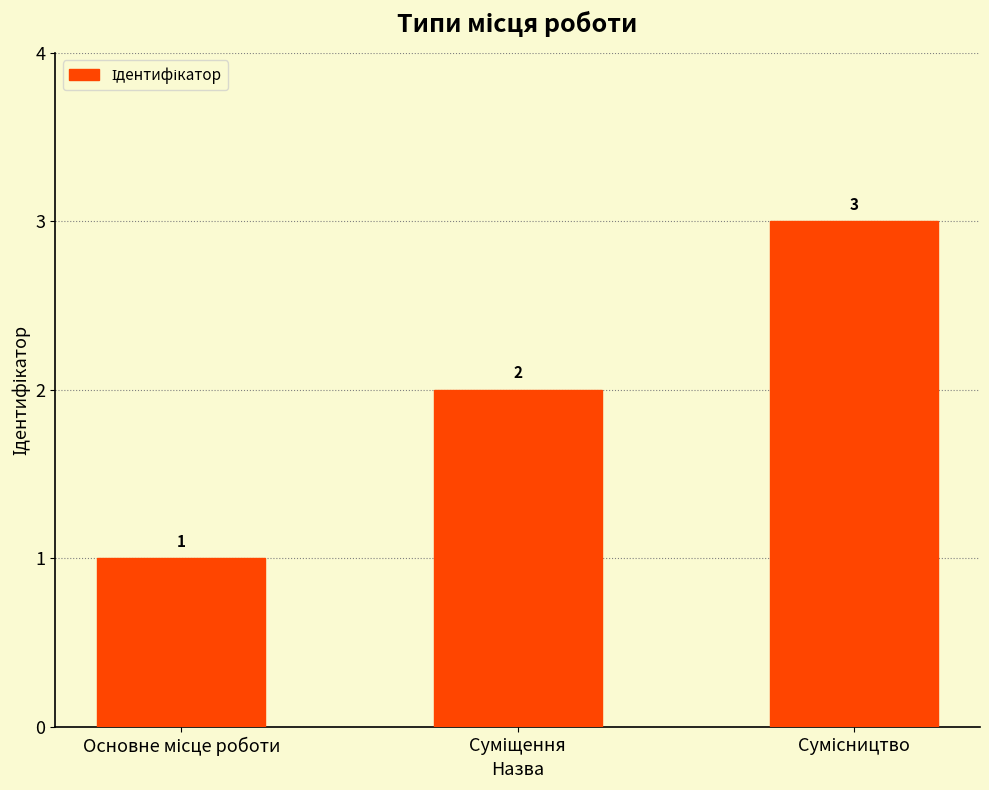

How many values are between 1 and 3?

3